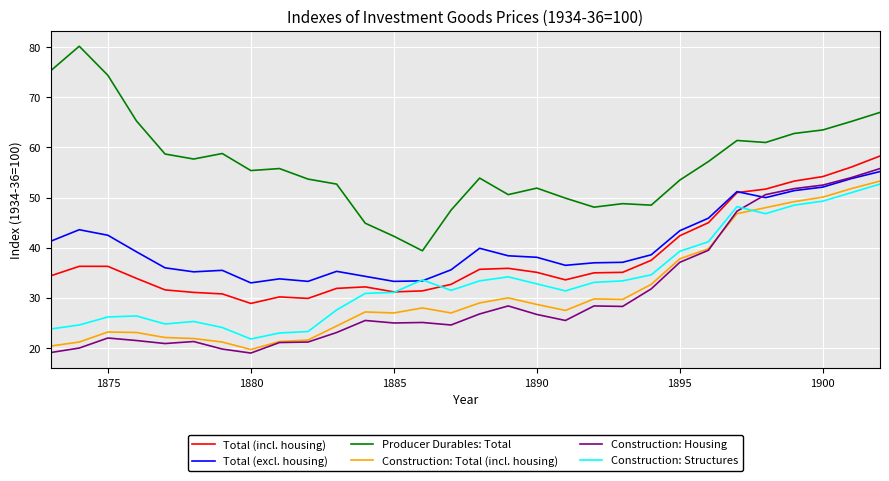

Which series has the largest total across all categories?

Producer Durables: Total